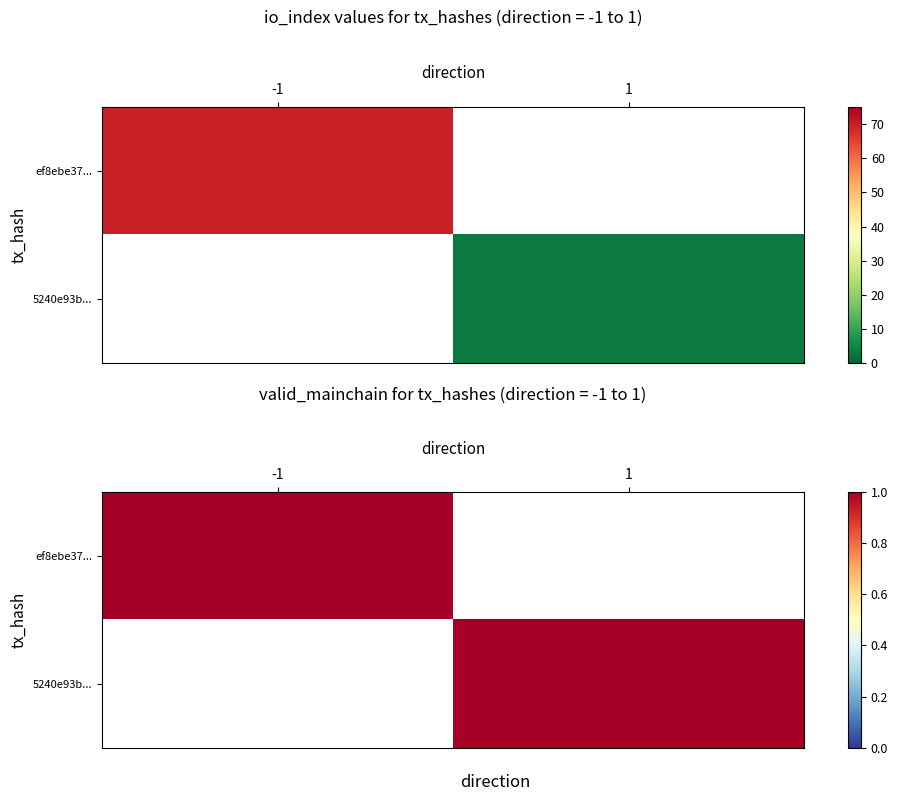

Which series has the widest spread of values?

ef8ebe37...